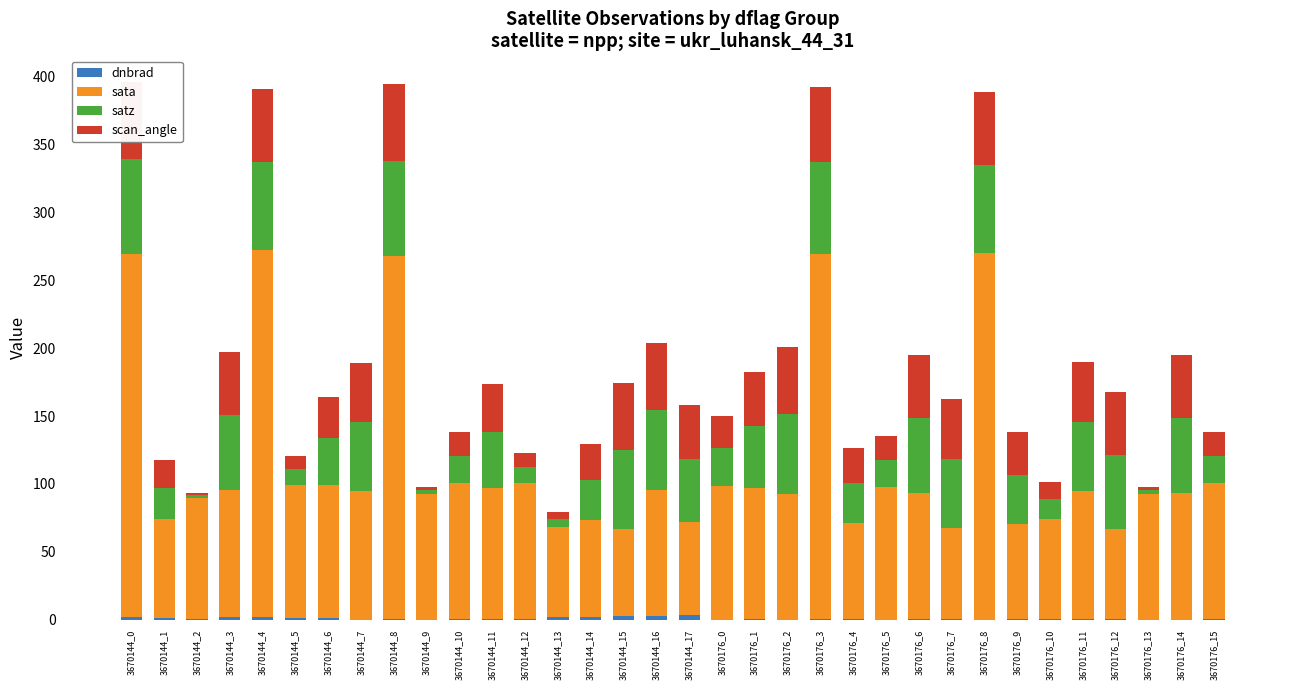

Does the chart contain stacked bars?

Yes